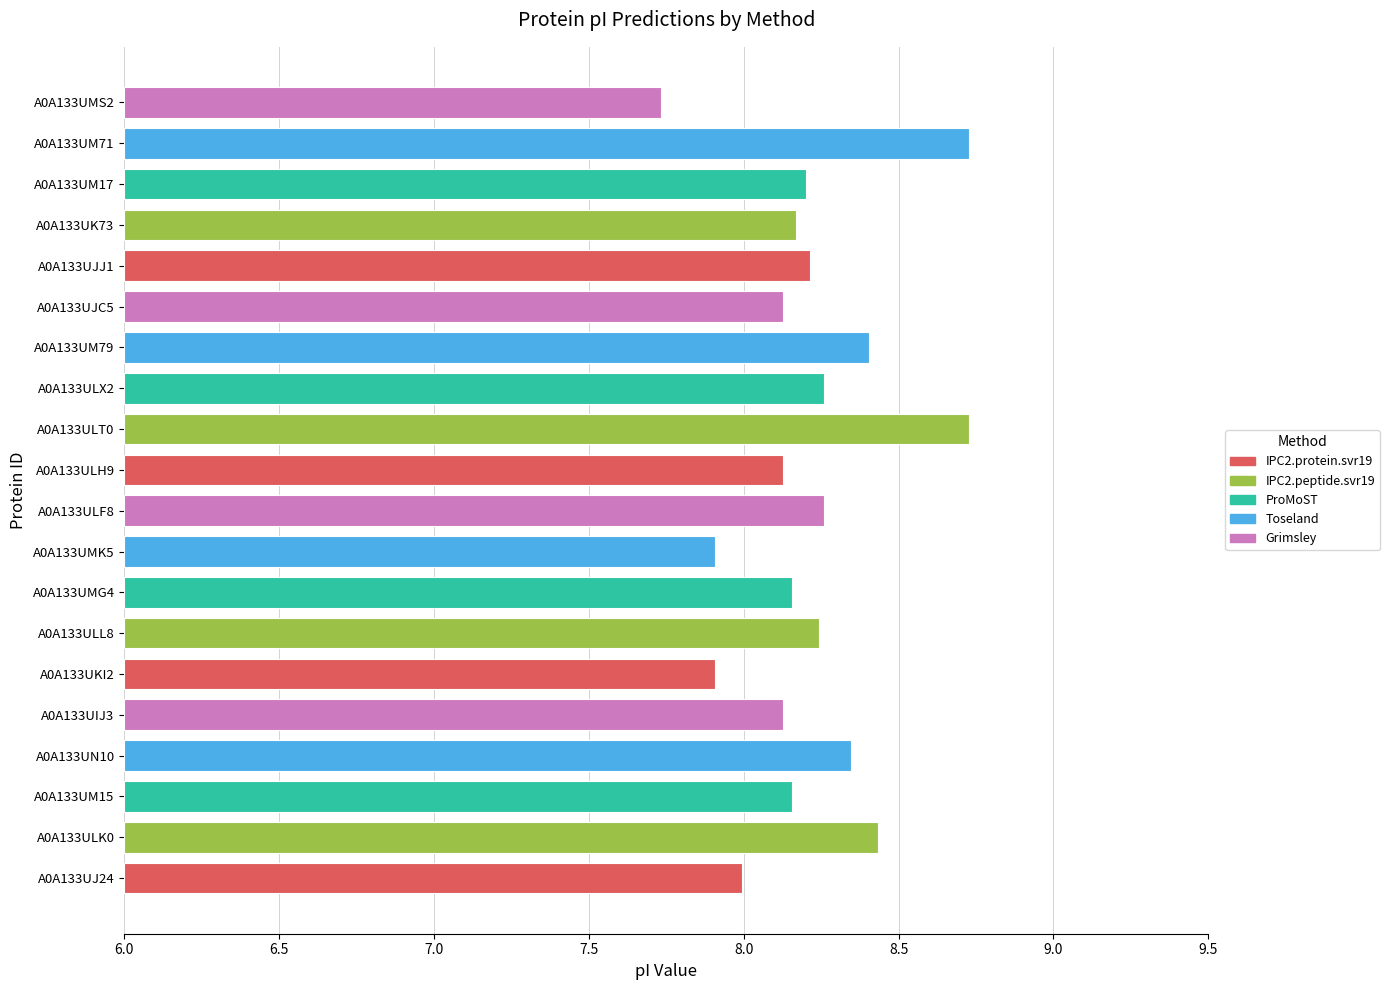

Which label corresponds to the smallest value in the chart?

A0A133UMS2